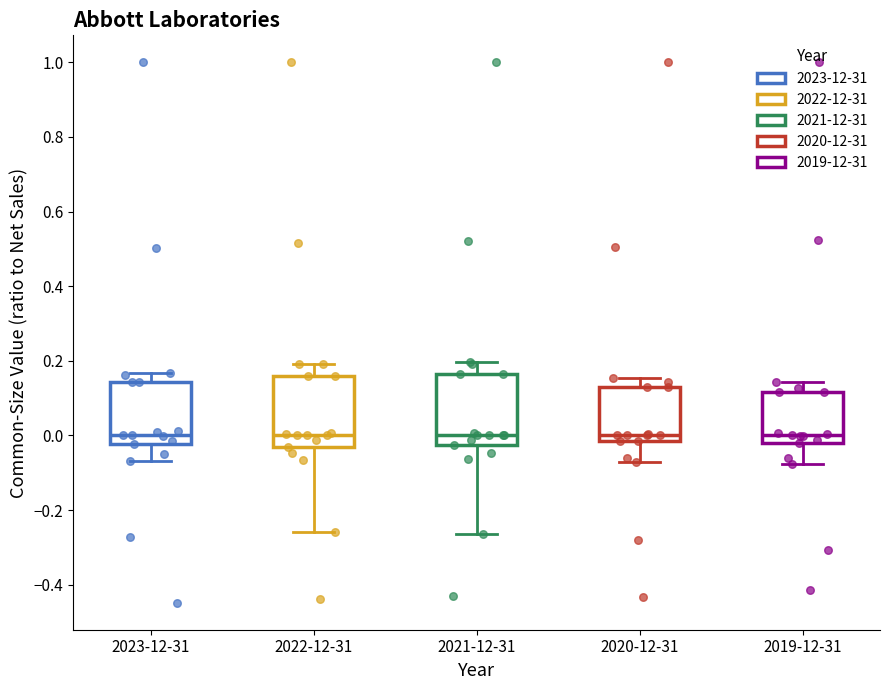

Reading left to right, read every box against the y-axis: the position of its median line, the range the box covers, and the ends of its whiskers. The values are not printed on the chart, so give them approximately, as read against the axis.

2023-12-31: median 0.00, box -0.02 to 0.14, whiskers -0.06 to 0.16
2022-12-31: median 0.00, box -0.04 to 0.16, whiskers -0.26 to 0.20
2021-12-31: median 0.00, box -0.02 to 0.16, whiskers -0.26 to 0.20
2020-12-31: median 0.00, box -0.02 to 0.12, whiskers -0.06 to 0.16
2019-12-31: median 0.00, box -0.02 to 0.12, whiskers -0.08 to 0.14